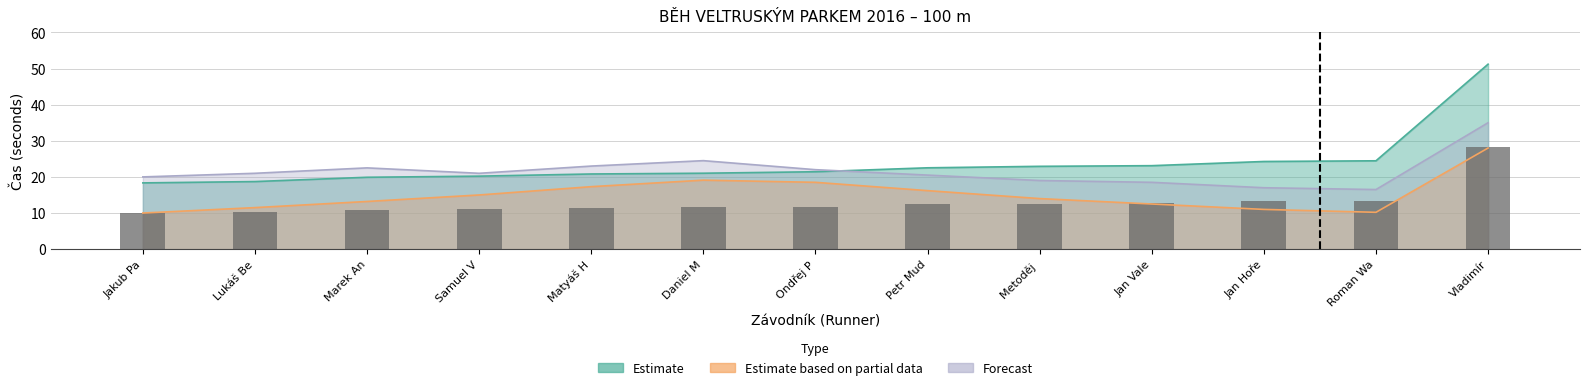

Approximately how many times larger is the value at Lukáš Be compared to Metoděj ?

0.8